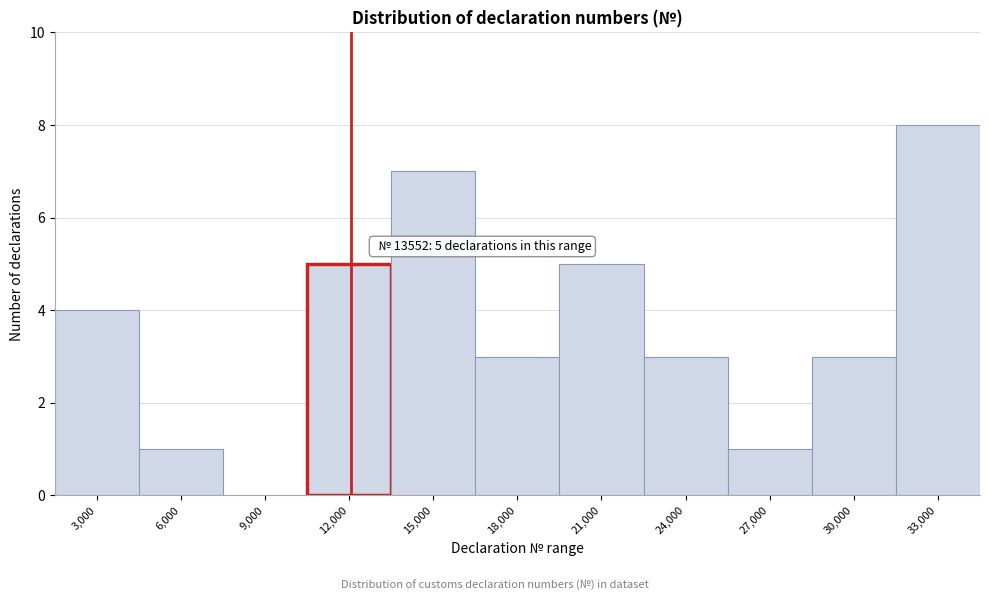

Reading left to right, what are all the values shown in this chart?

3,000=4	6,000=1	9,000=0	12,000=5	15,000=7	18,000=3	21,000=5	24,000=3	27,000=1	30,000=3	33,000=8